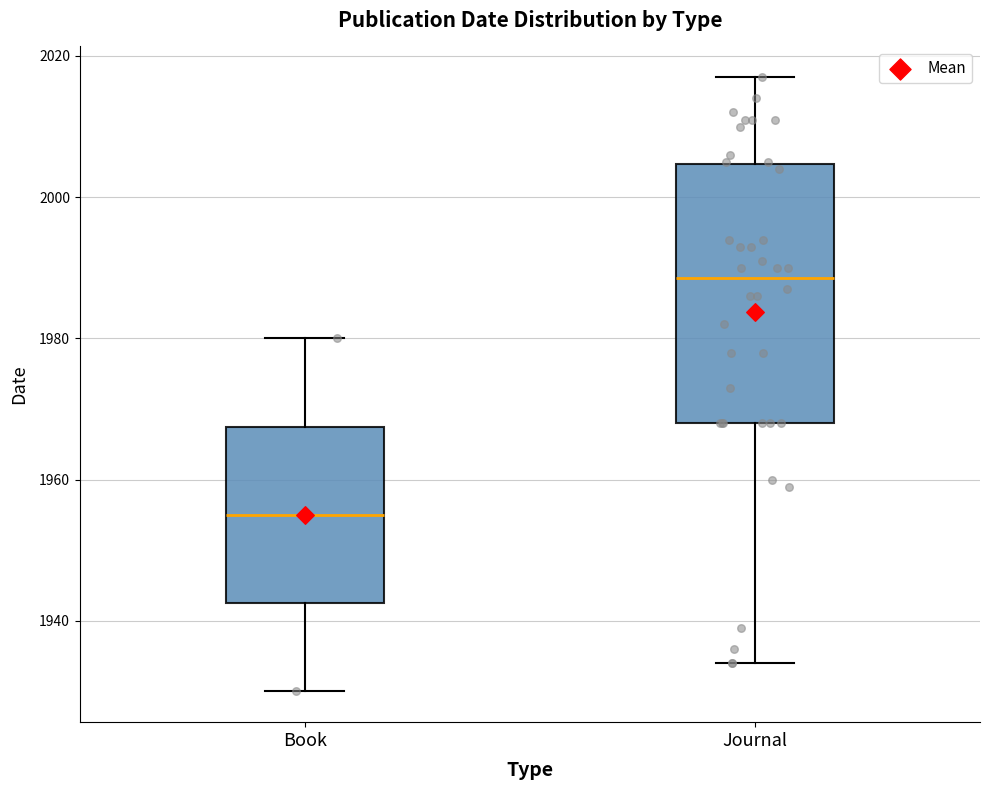

Reading left to right, transcribe this box plot: for each box, give where its median line is, the range the box spans, and where its two whiskers end, as read against the y-axis. The values are not printed on the chart, so give them approximately, as read against the axis.

Book: median 1956, box 1942 to 1968, whiskers 1930 to 1980
Journal: median 1988, box 1968 to 2004, whiskers 1934 to 2018